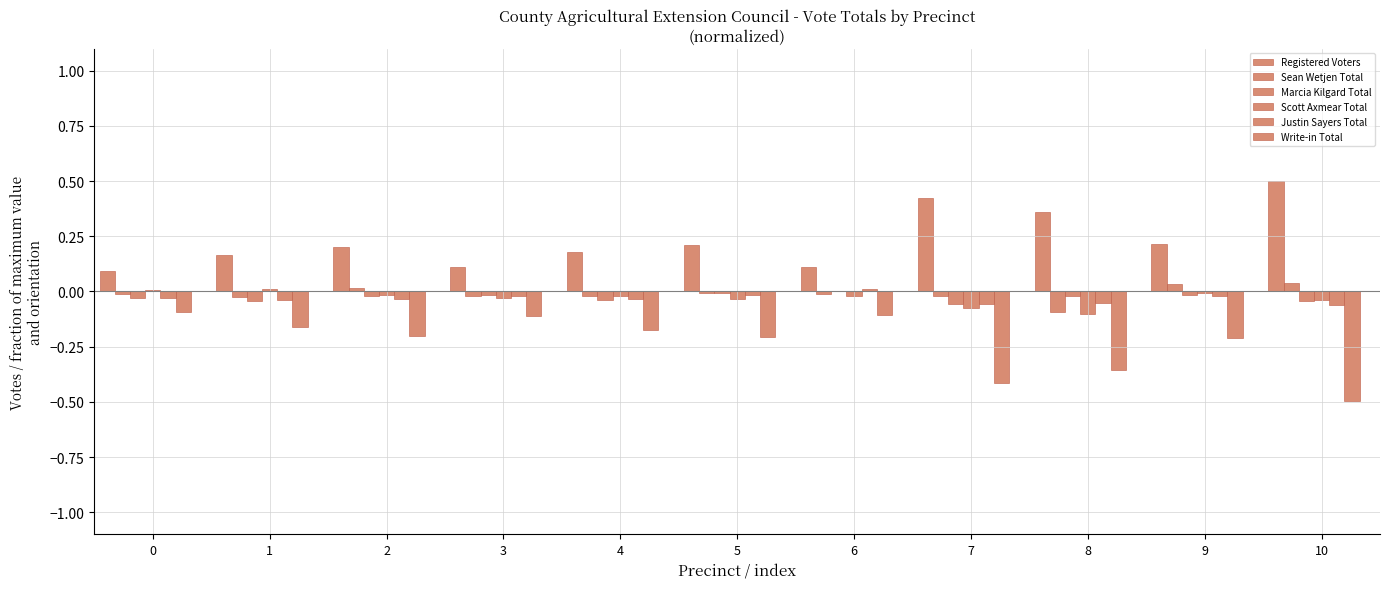

How many groups of bars are there?

11